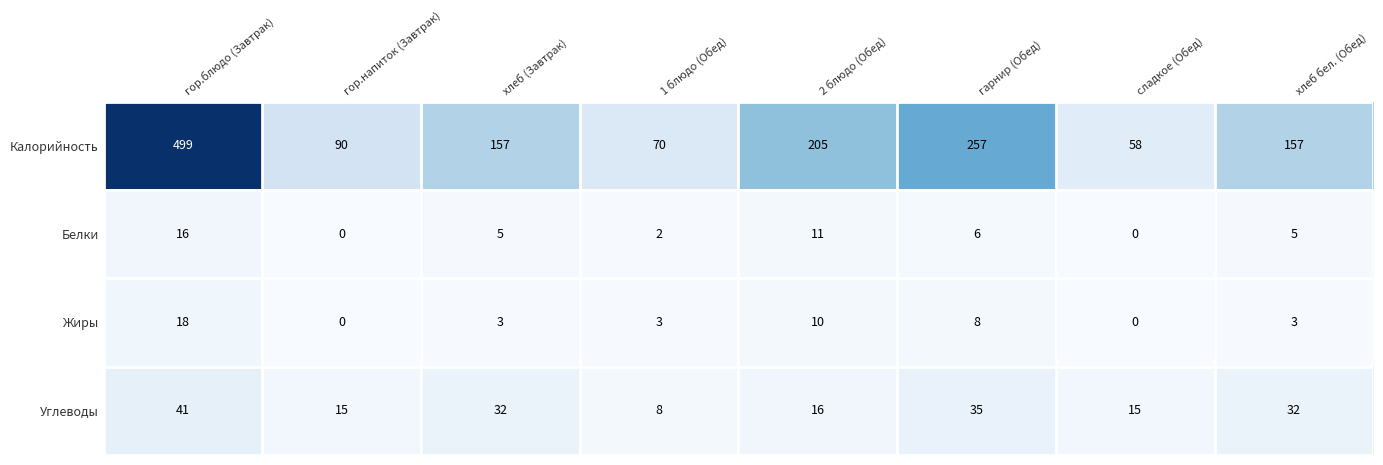

Which label corresponds to the largest value in the chart?

гор.блюдо (Завтрак)